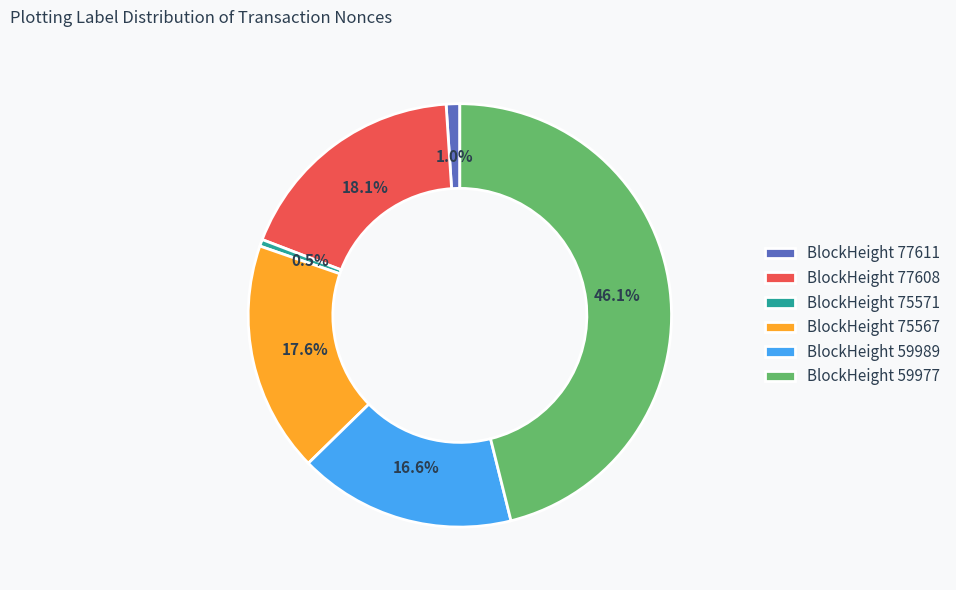

Does any single category account for the majority?

No